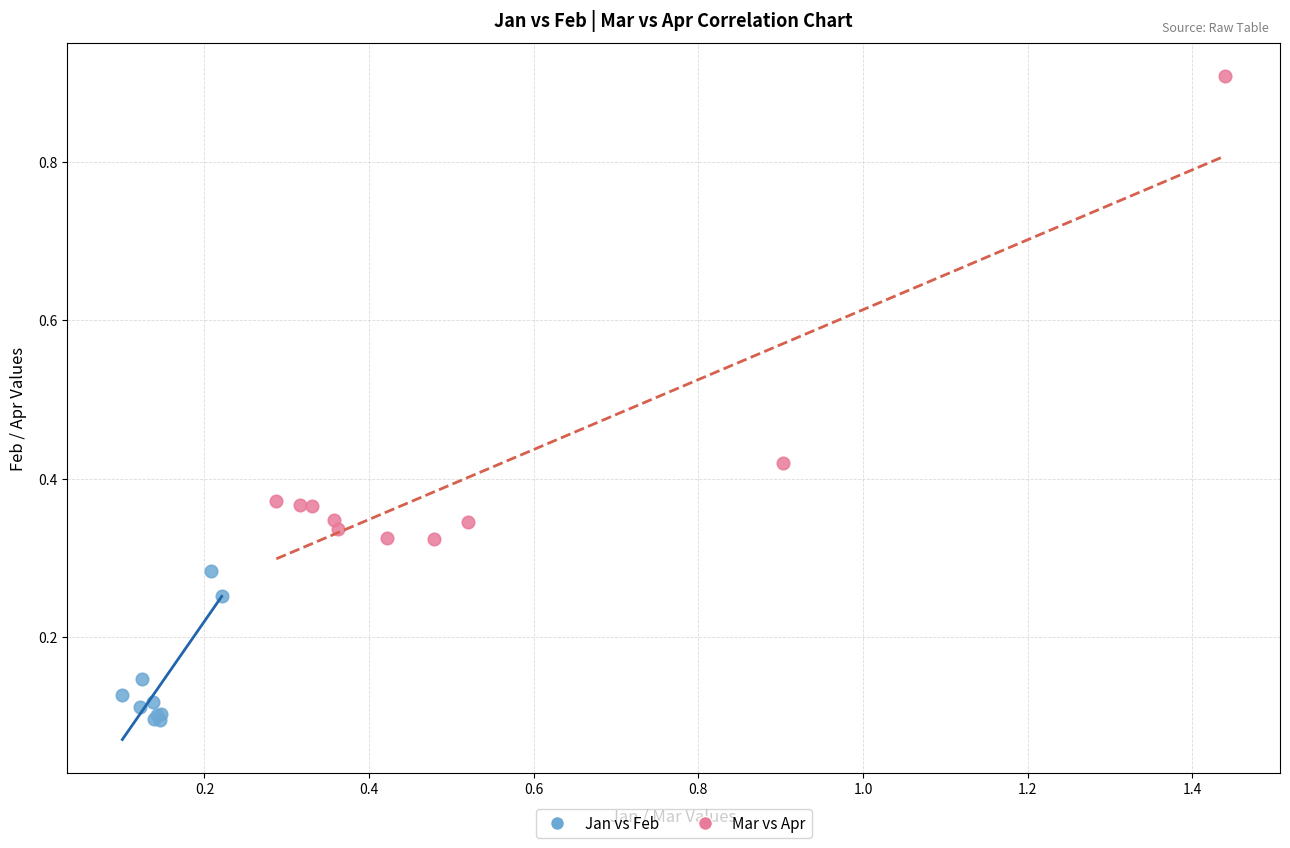

Which series has the largest Y range (max minus min)?

Mar vs Apr